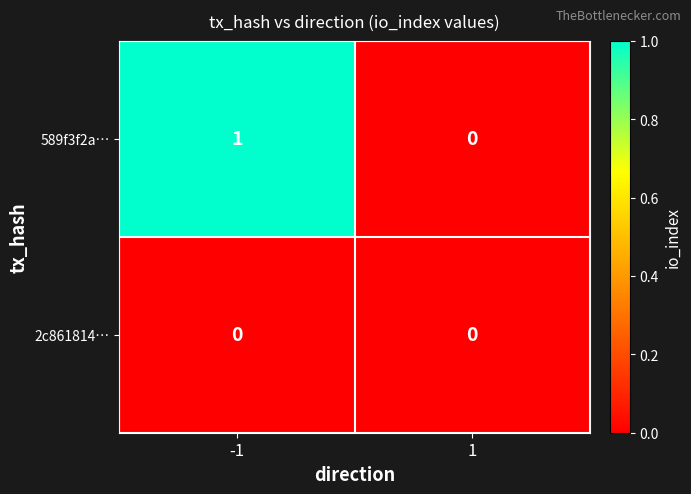

List the series in order of their overall mean, highest first.

589f3f2a…, 2c861814…